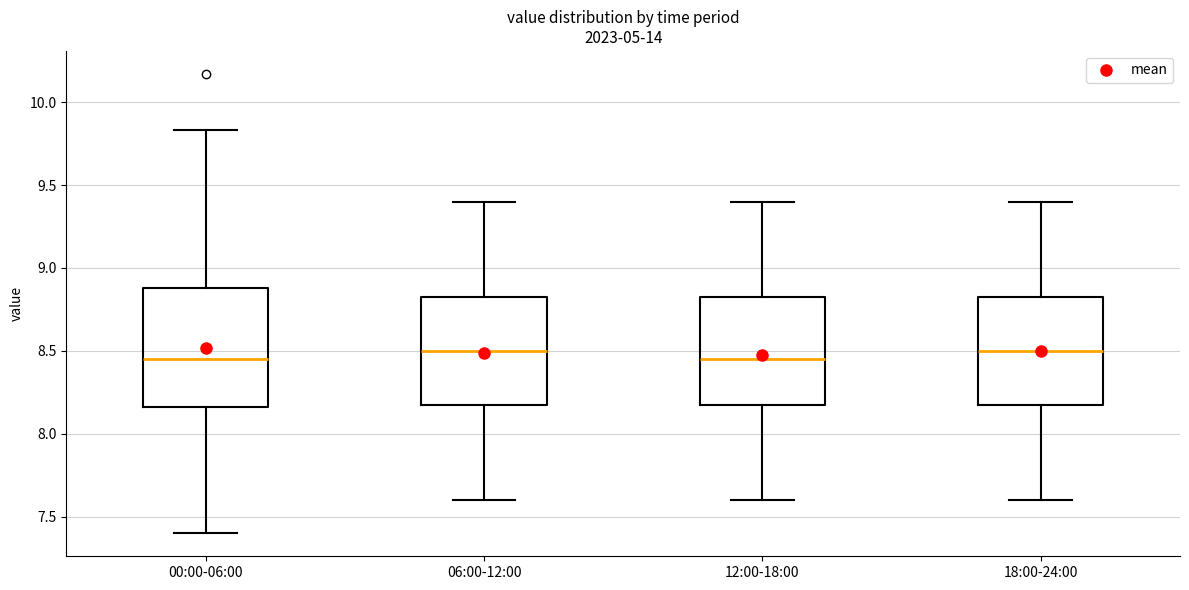

Reading left to right, read every box against the y-axis: the position of its median line, the range the box covers, and the ends of its whiskers. The values are not printed on the chart, so give them approximately, as read against the axis.

00:00-06:00: median 8.45, box 8.15 to 8.90, whiskers 7.40 to 9.85
06:00-12:00: median 8.50, box 8.20 to 8.85, whiskers 7.60 to 9.40
12:00-18:00: median 8.45, box 8.20 to 8.85, whiskers 7.60 to 9.40
18:00-24:00: median 8.50, box 8.20 to 8.85, whiskers 7.60 to 9.40